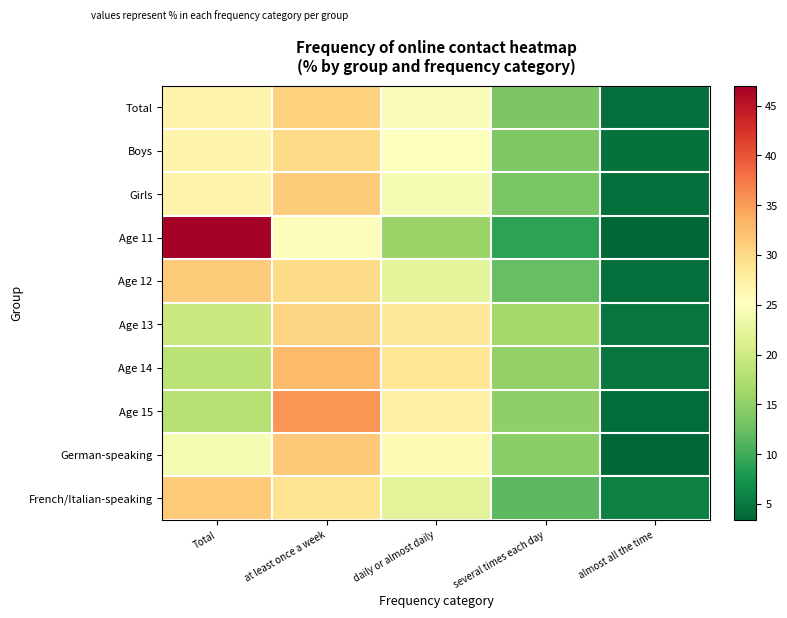

Reading left to right, extract all data points from this chart.

Total: Total=26.7	at least once a week=30.7	daily or almost daily=24.6	several times each day=13.7	almost all the time=4.2
Boys: Total=26.7	at least once a week=30.1	daily or almost daily=24.9	several times each day=13.9	almost all the time=4.4
Girls: Total=26.8	at least once a week=31.2	daily or almost daily=24.3	several times each day=13.5	almost all the time=4.1
Age 11: Total=47.0	at least once a week=24.8	daily or almost daily=15.8	several times each day=9.0	almost all the time=3.4
Age 12: Total=31.3	at least once a week=29.8	daily or almost daily=22.2	several times each day=12.4	almost all the time=4.2
Age 13: Total=19.7	at least once a week=30.7	daily or almost daily=28.4	several times each day=16.5	almost all the time=4.7
Age 14: Total=18.4	at least once a week=32.8	daily or almost daily=28.8	several times each day=15.3	almost all the time=4.8
Age 15: Total=17.9	at least once a week=35.5	daily or almost daily=27.4	several times each day=15.2	almost all the time=4.0
German-speaking: Total=24.2	at least once a week=31.6	daily or almost daily=26.0	several times each day=14.8	almost all the time=3.4
French/Italian-speaking: Total=31.4	at least once a week=29.0	daily or almost daily=22.1	several times each day=11.8	almost all the time=5.8